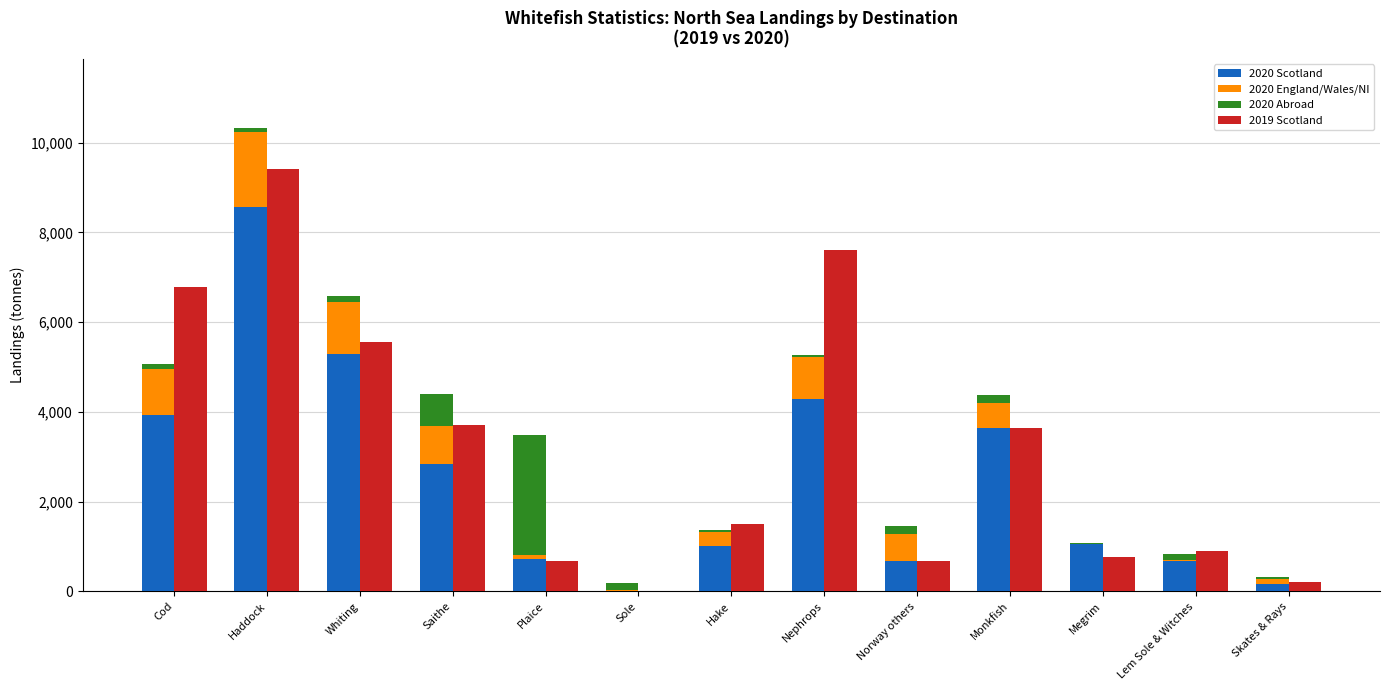

What is the difference between the highest and lowest values at Hake?

1463.7